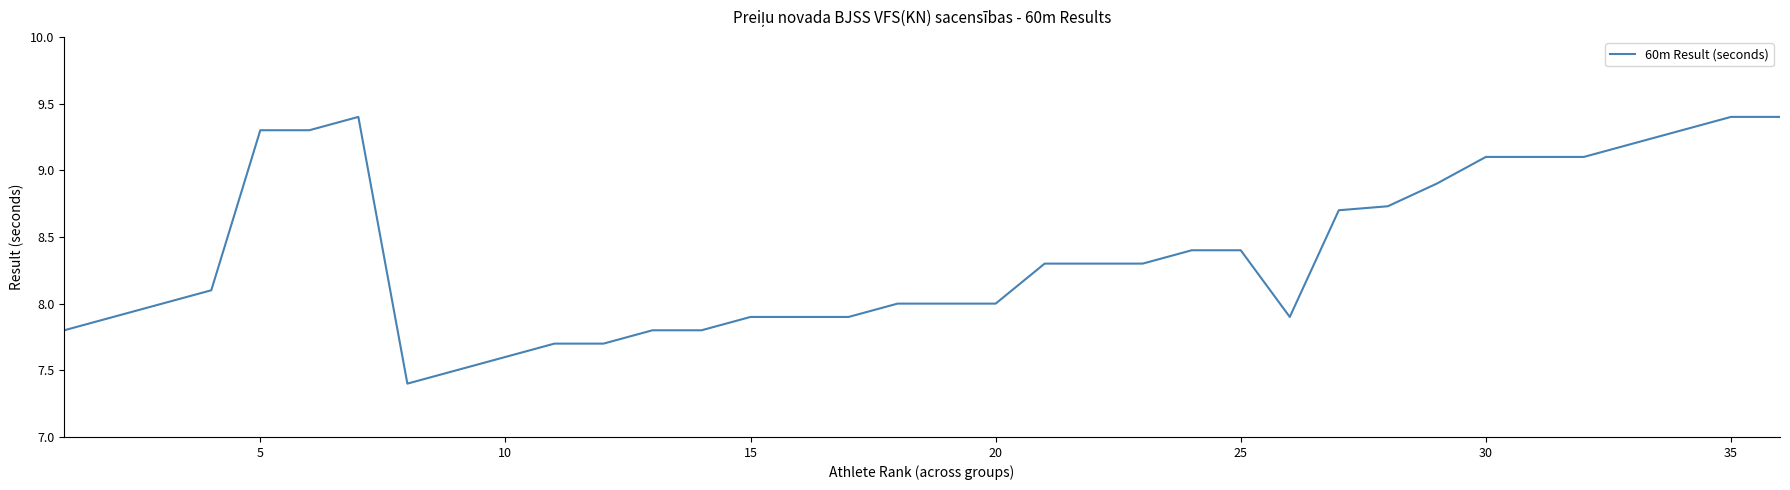

What is the sum of all values?

301.5